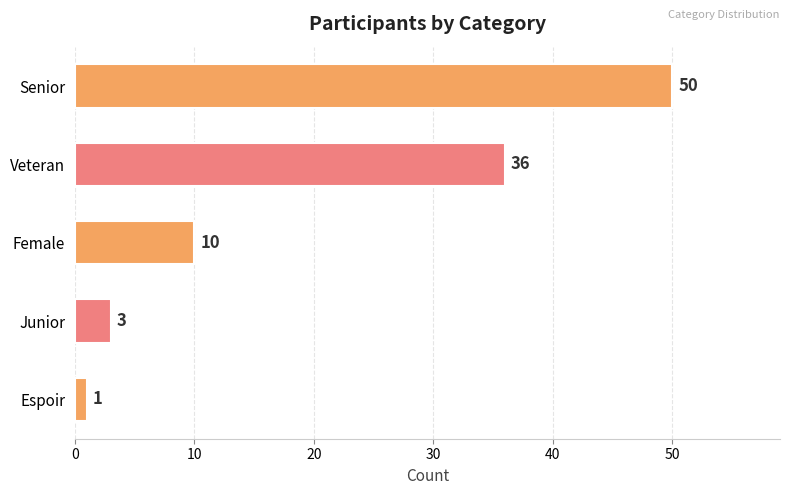

Count the number of categories in the chart.

5